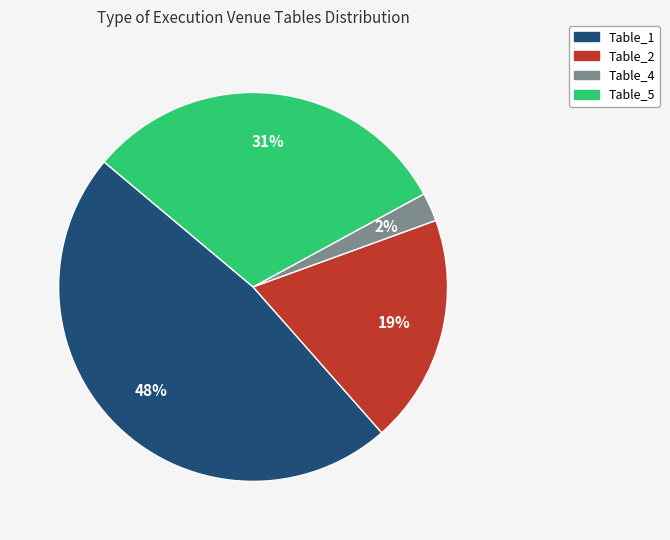

Does any single category account for the majority?

No